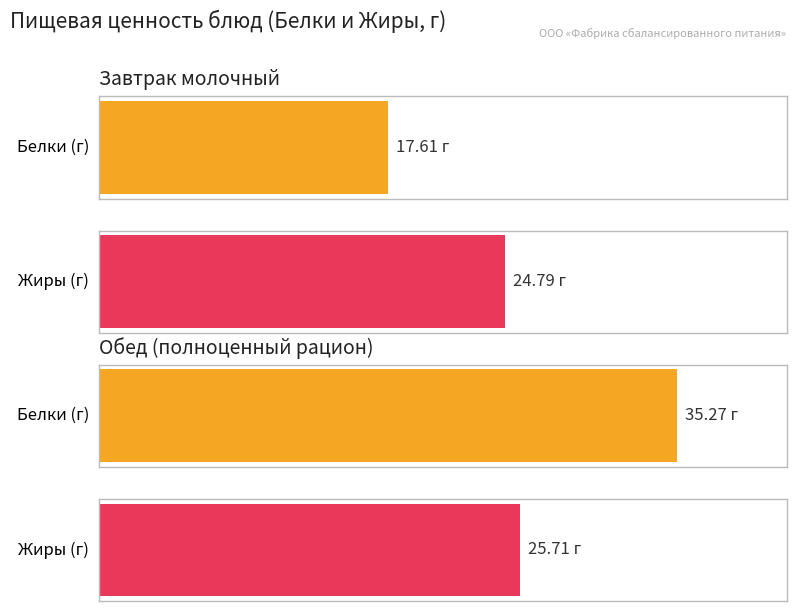

Does the chart contain any negative values?

No